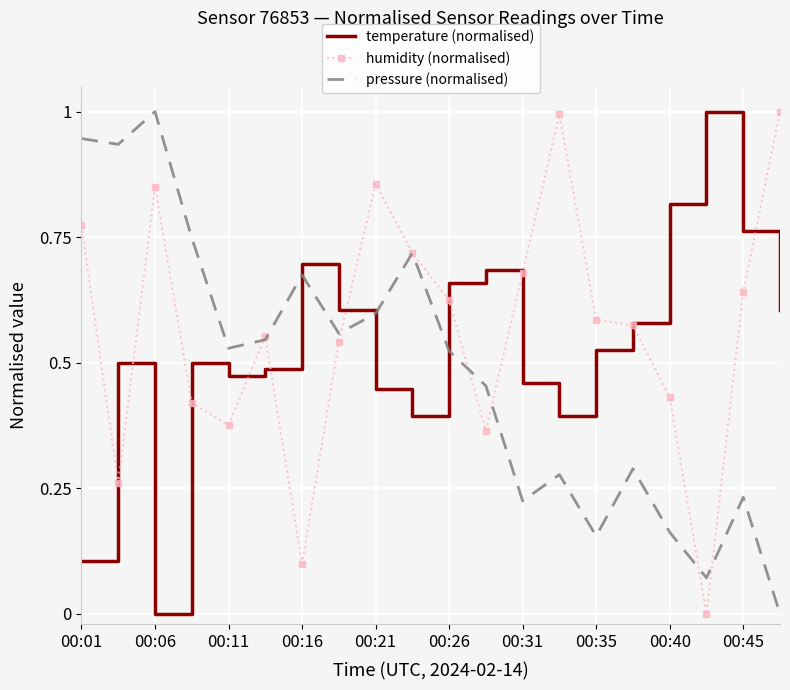

How many intersections are there between temperature (normalised) and pressure (normalised)?

3